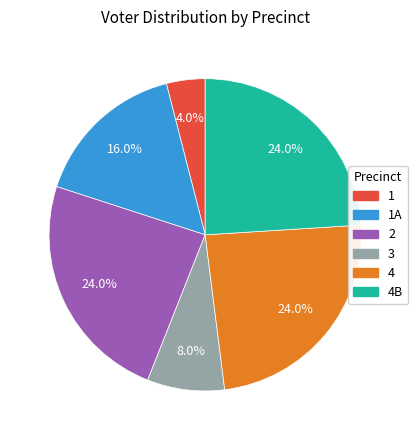

Does any single category account for the majority?

No